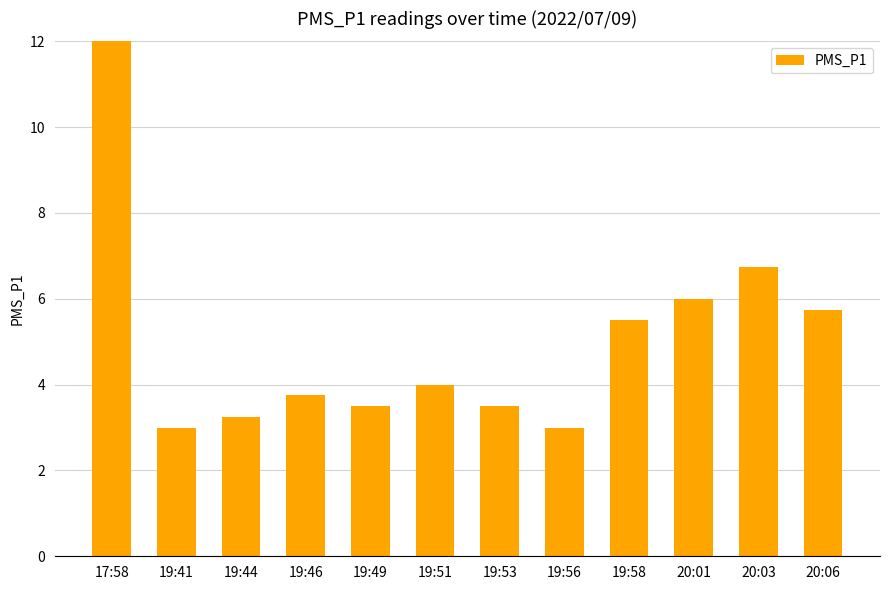

What is the value of the 7th bar from the left?

3.5